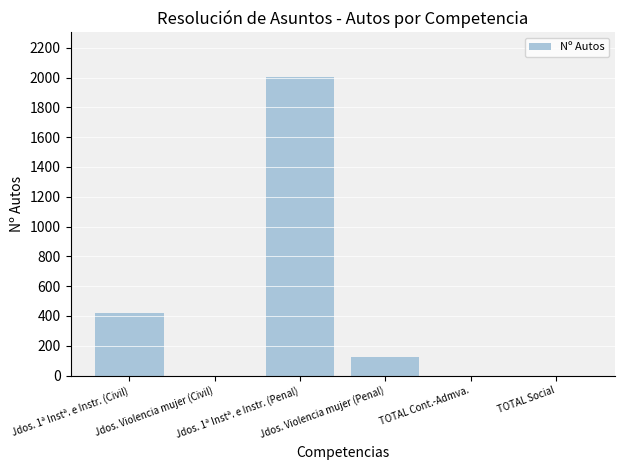

Are the bars horizontal?

No